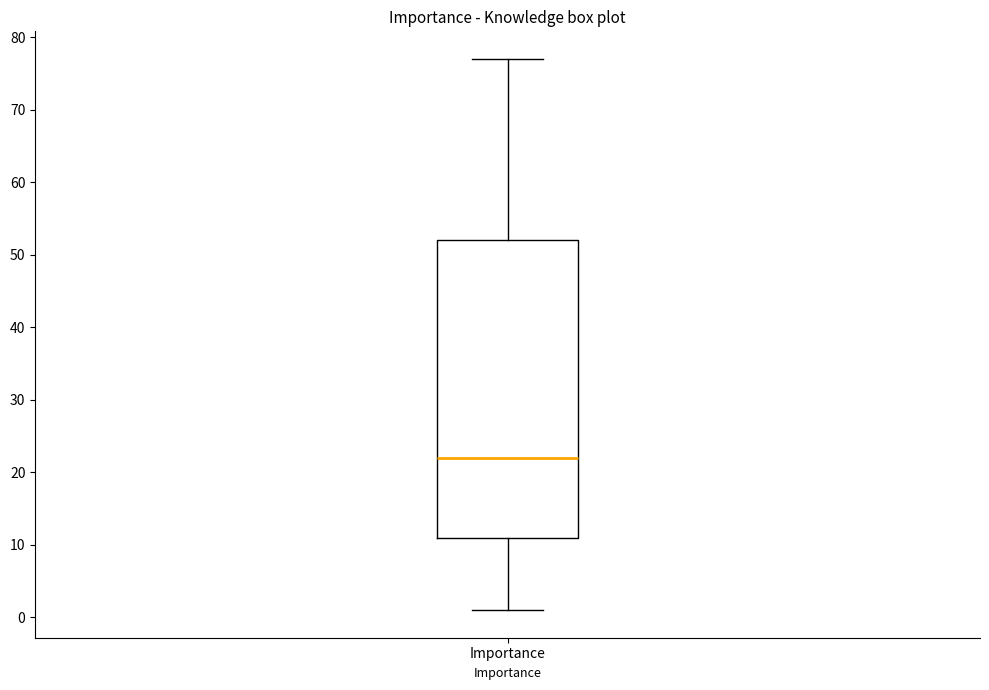

Transcribe this box plot: give where the median line is, the range the box spans, and where the two whiskers end, as read against the y-axis. The values are not printed on the chart, so give them approximately, as read against the axis.

median 22, box 11 to 52, whiskers 1 to 77